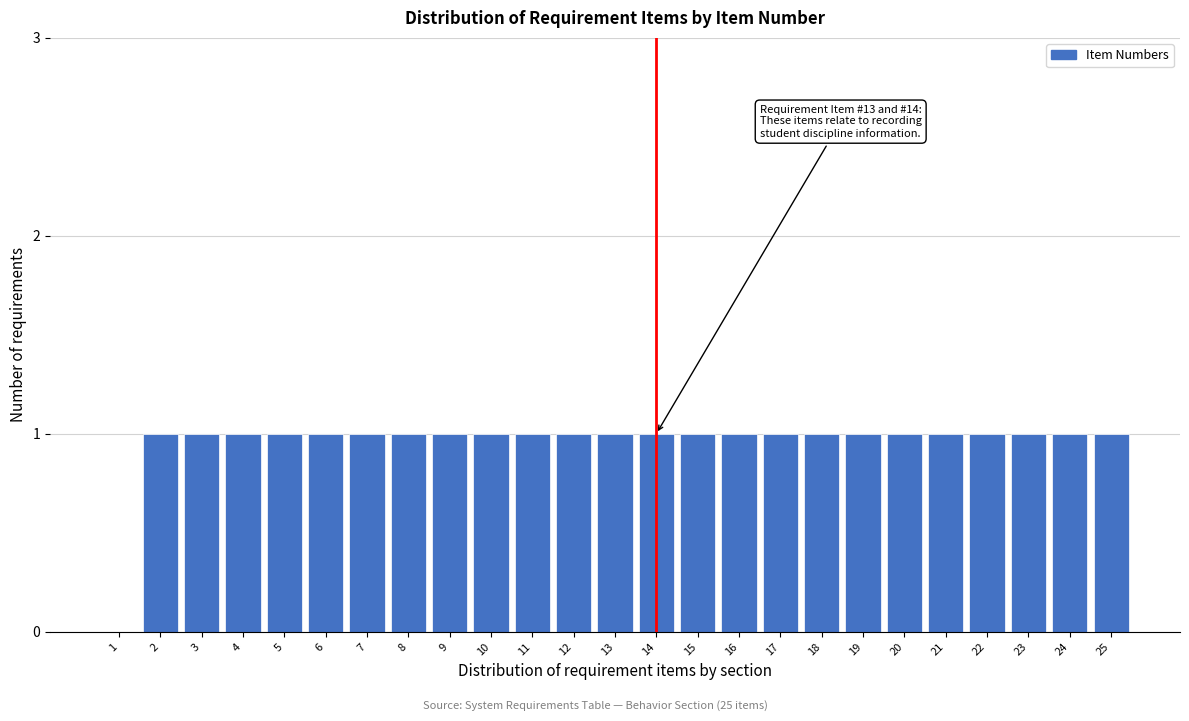

Reading left to right, list all the values displayed in this chart.

1=0	2=1	3=1	4=1	5=1	6=1	7=1	8=1	9=1	10=1	11=1	12=1	13=1	14=1	15=1	16=1	17=1	18=1	19=1	20=1	21=1	22=1	23=1	24=1	25=1